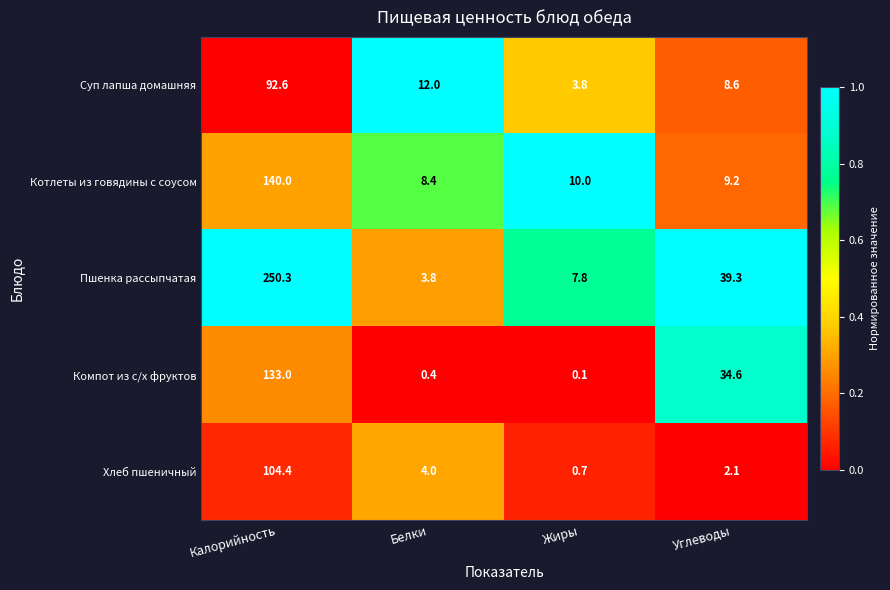

What is the difference between the Котлеты из говядины с соусом values at Углеводы and Жиры?

0.8